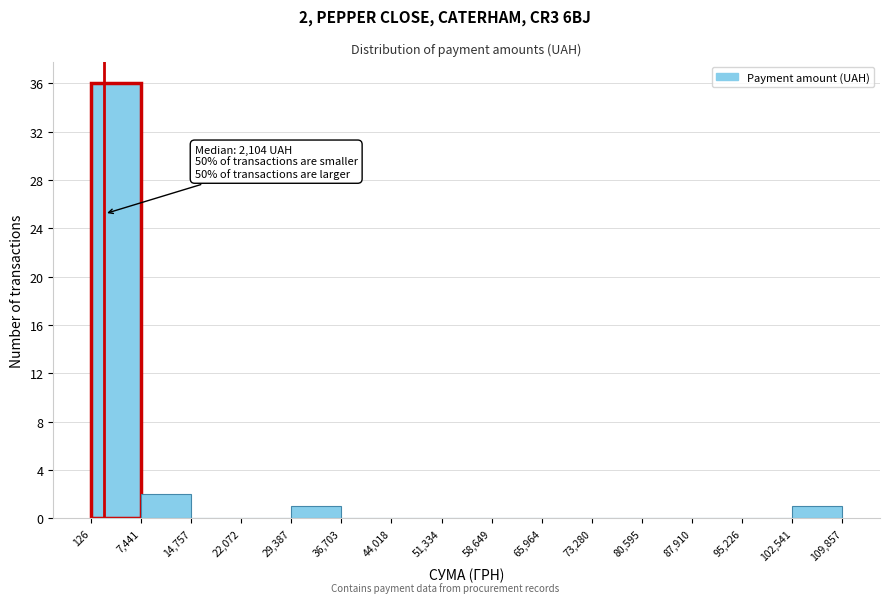

Which range on the x-axis has the tallest bar?

126 to 7,441